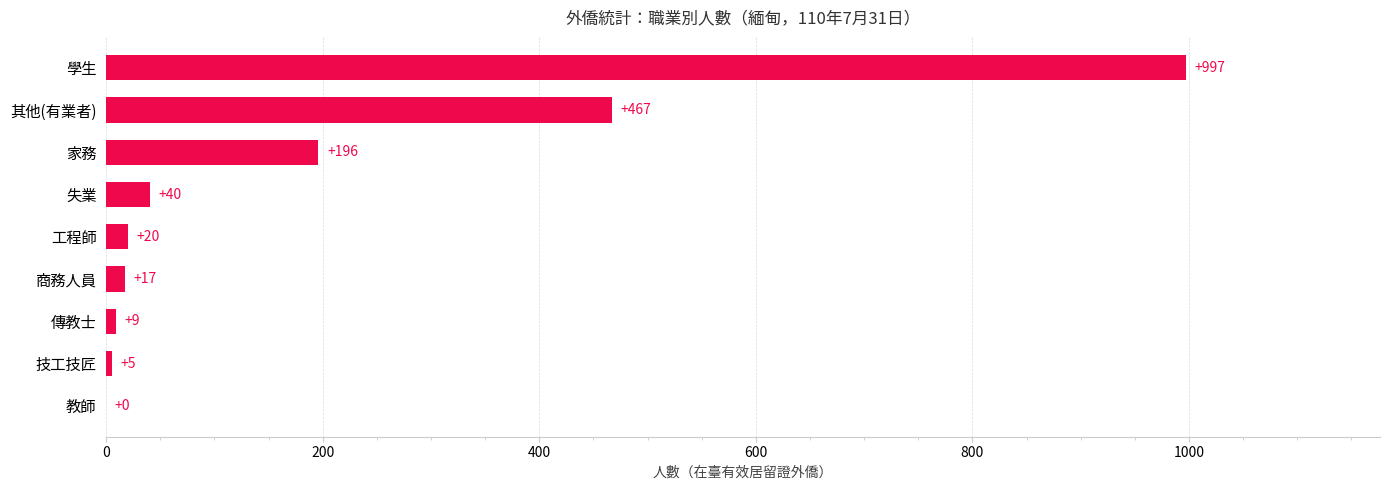

Approximately how many times larger is the value at 其他(有業者) compared to 商務人員?

27.5